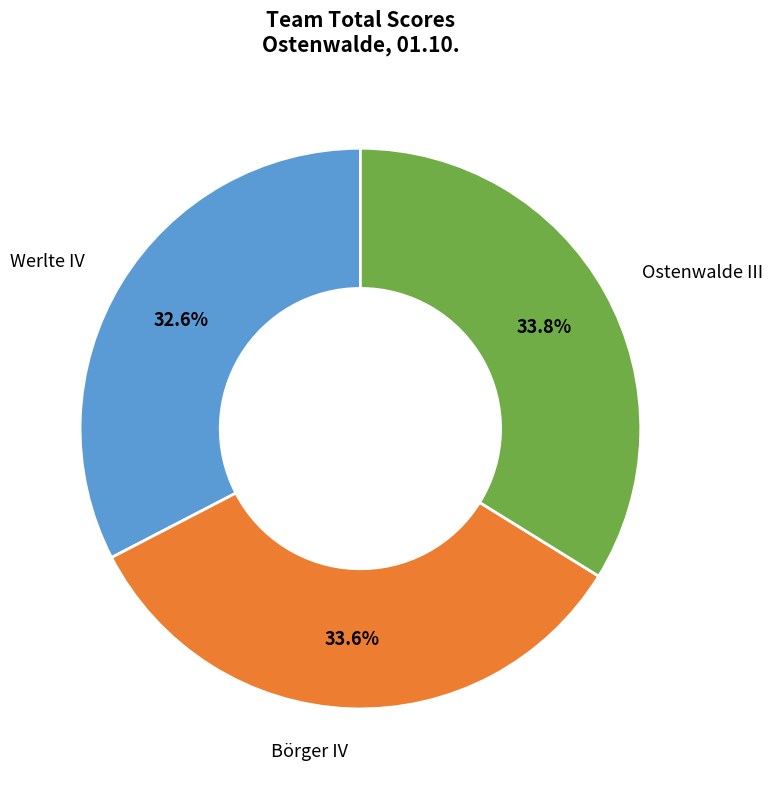

How many segments does this pie chart have?

3